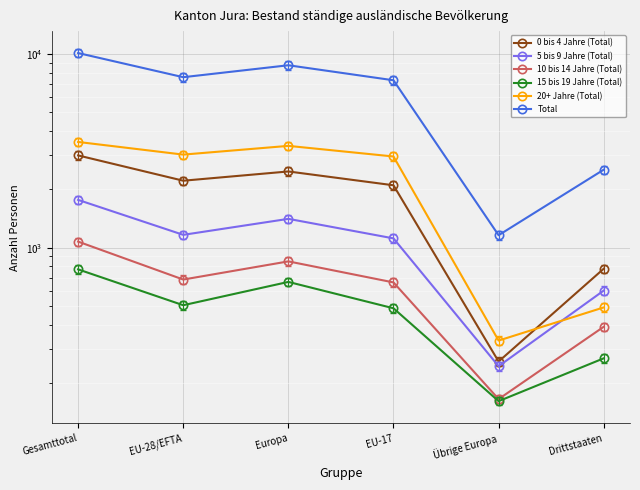

How many series are shown in this chart?

6